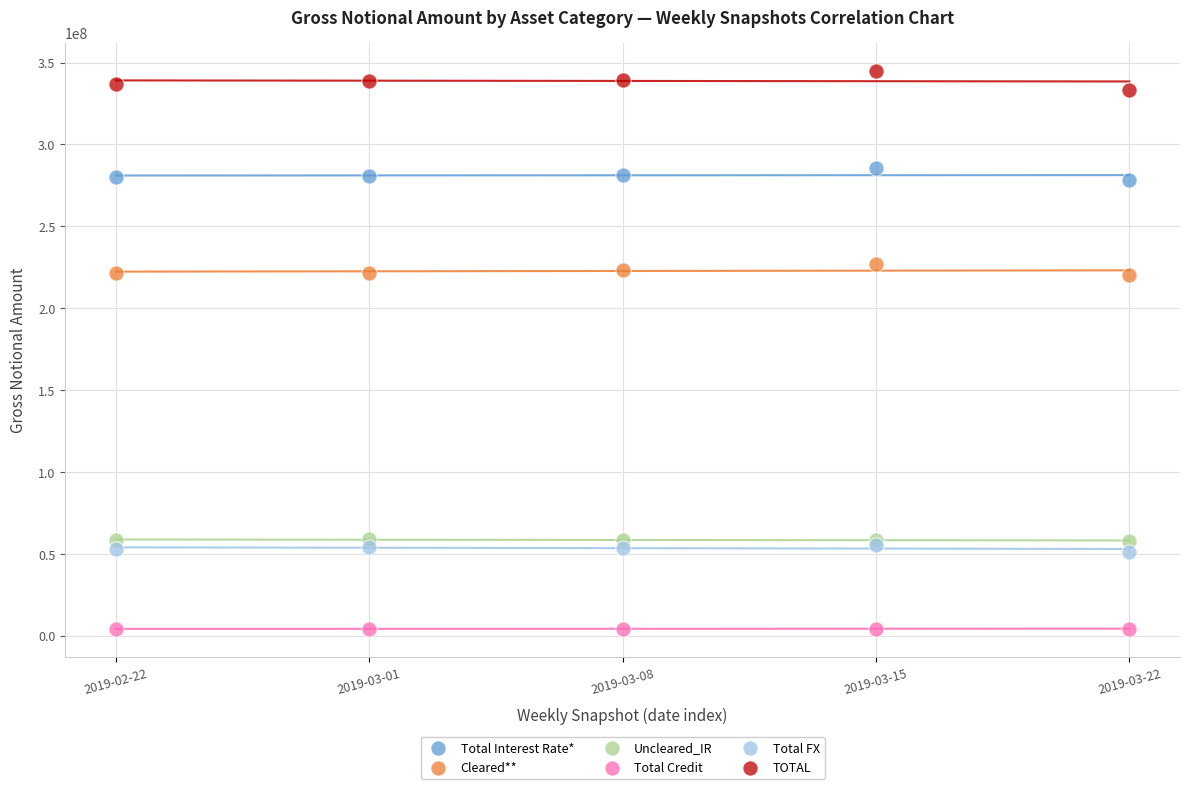

What are all the series names shown in the legend?

Total Interest Rate*, Cleared**, Uncleared_IR, Total Credit, Total FX, TOTAL